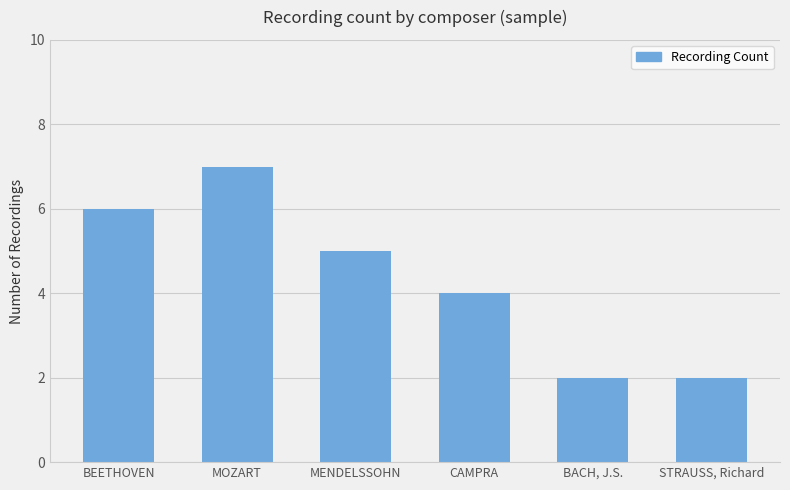

True or false: the data shows 2 at BACH, J.S..

True